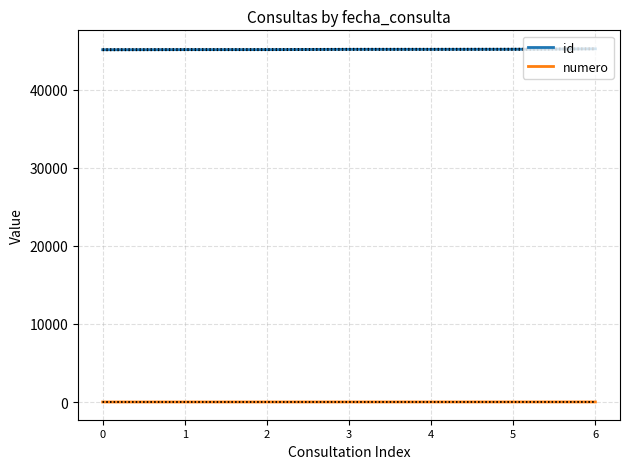

Which series has the largest total across all categories?

id